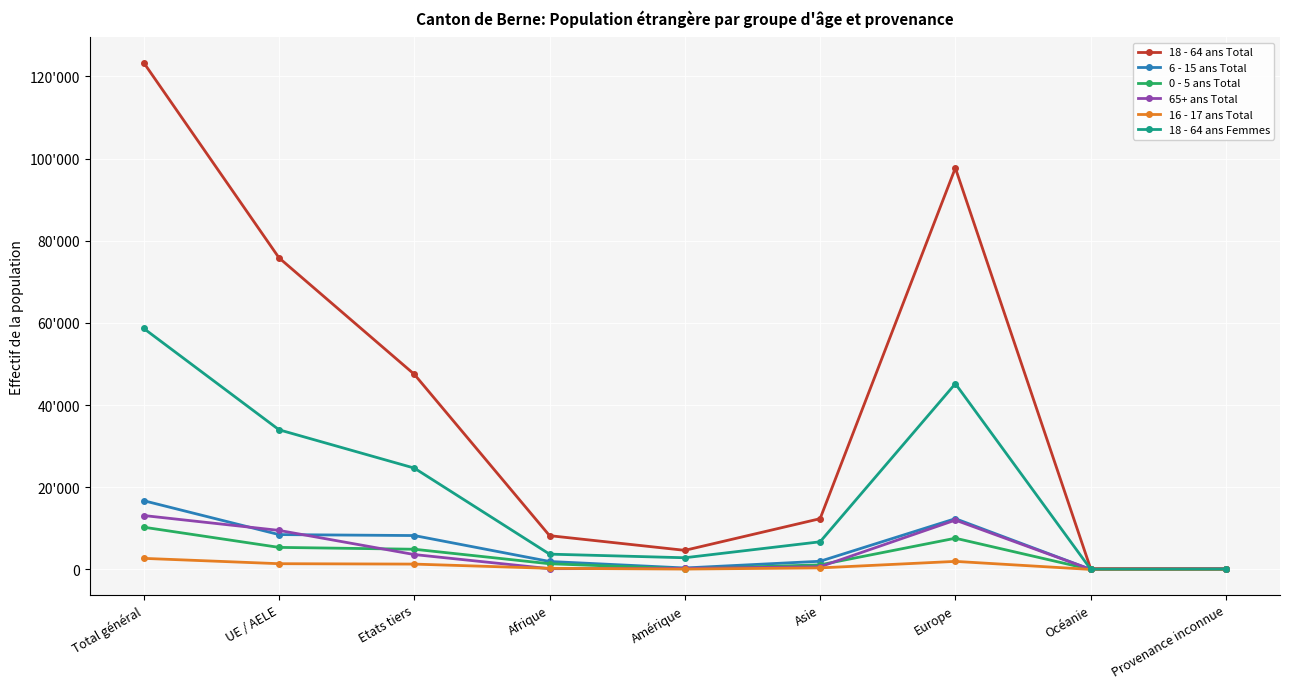

Which series has the largest total across all categories?

18 - 64 ans Total